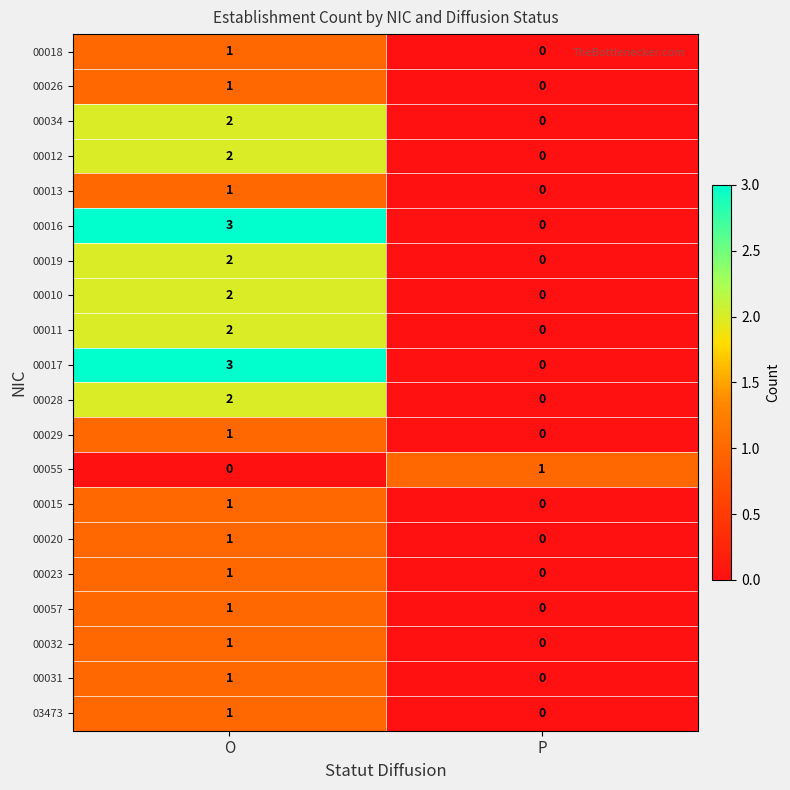

The 00034 series shows 2 at O. True or false?

True